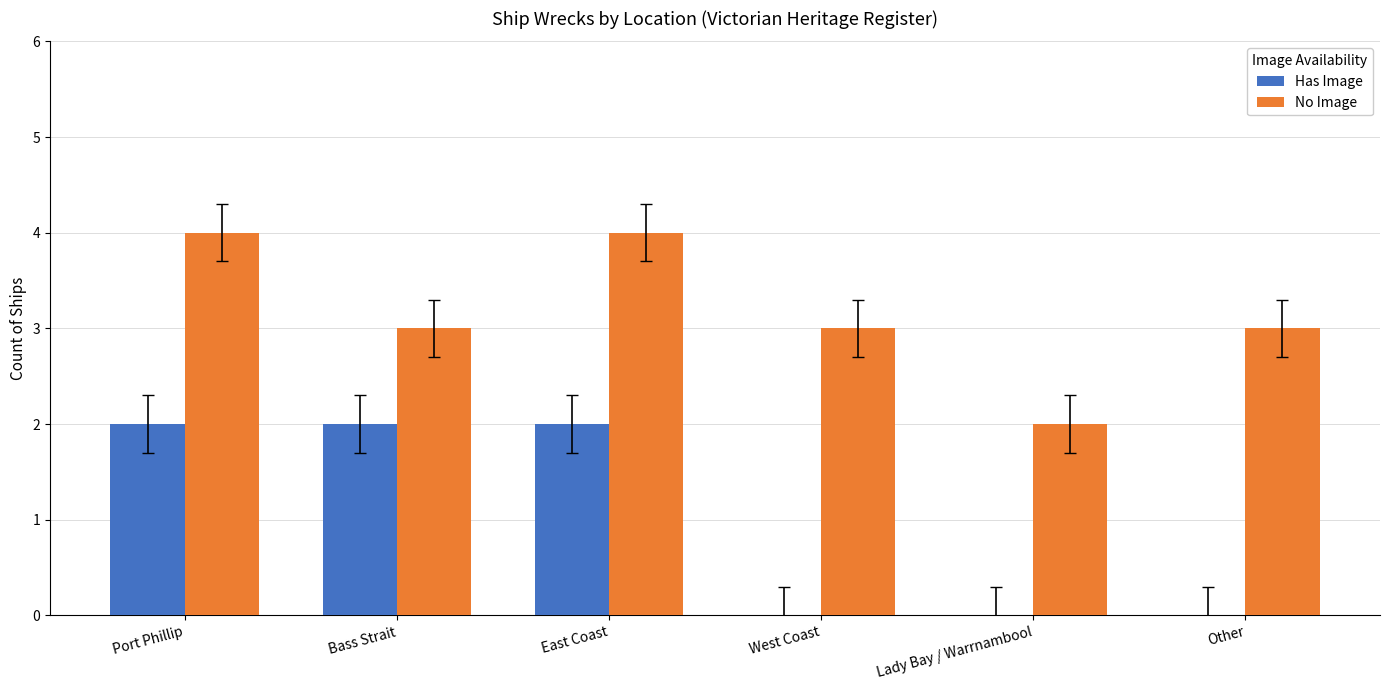

Is the value of Has Image at East Coast greater than the value of No Image at Other?

No